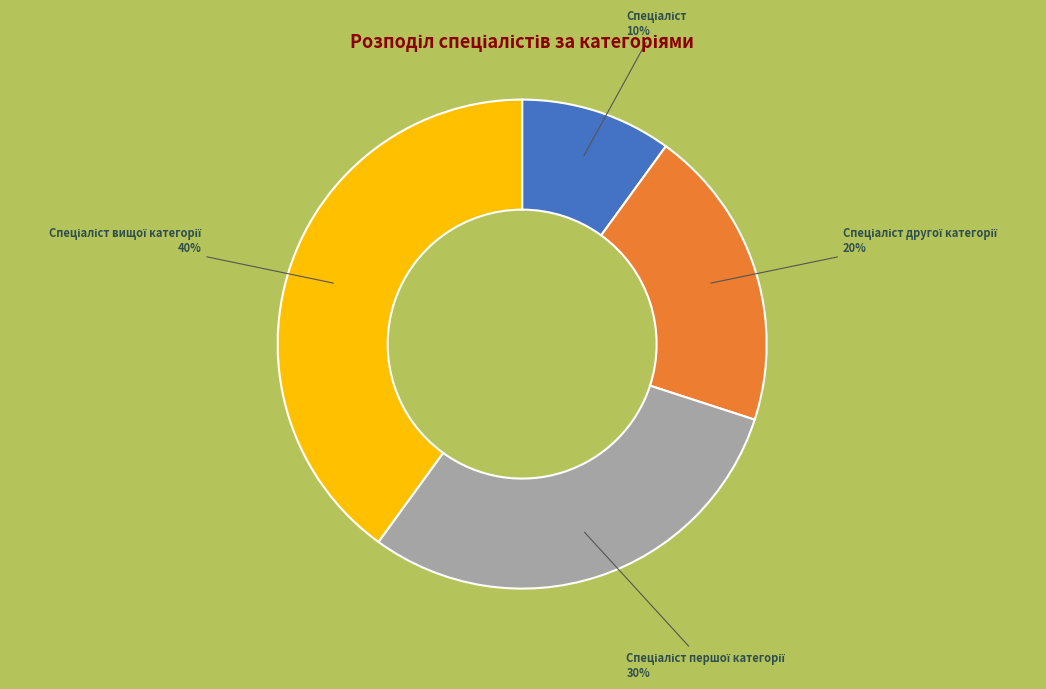

How many slices are in this pie chart?

4